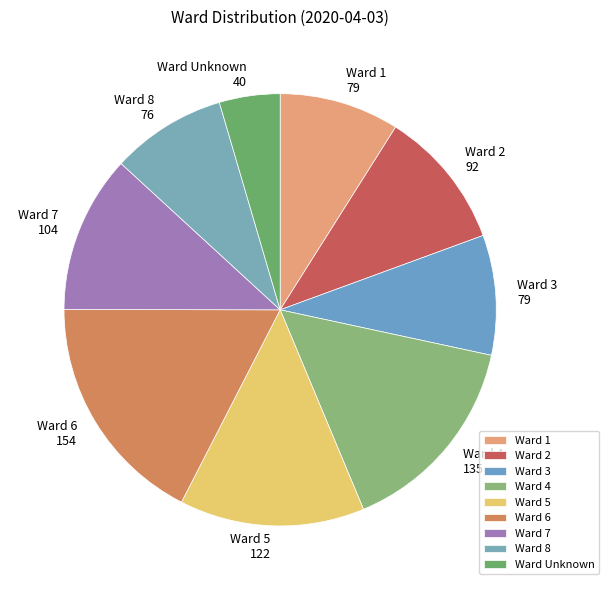

Is the sum of Ward 4 and Ward 6 greater than half?

No